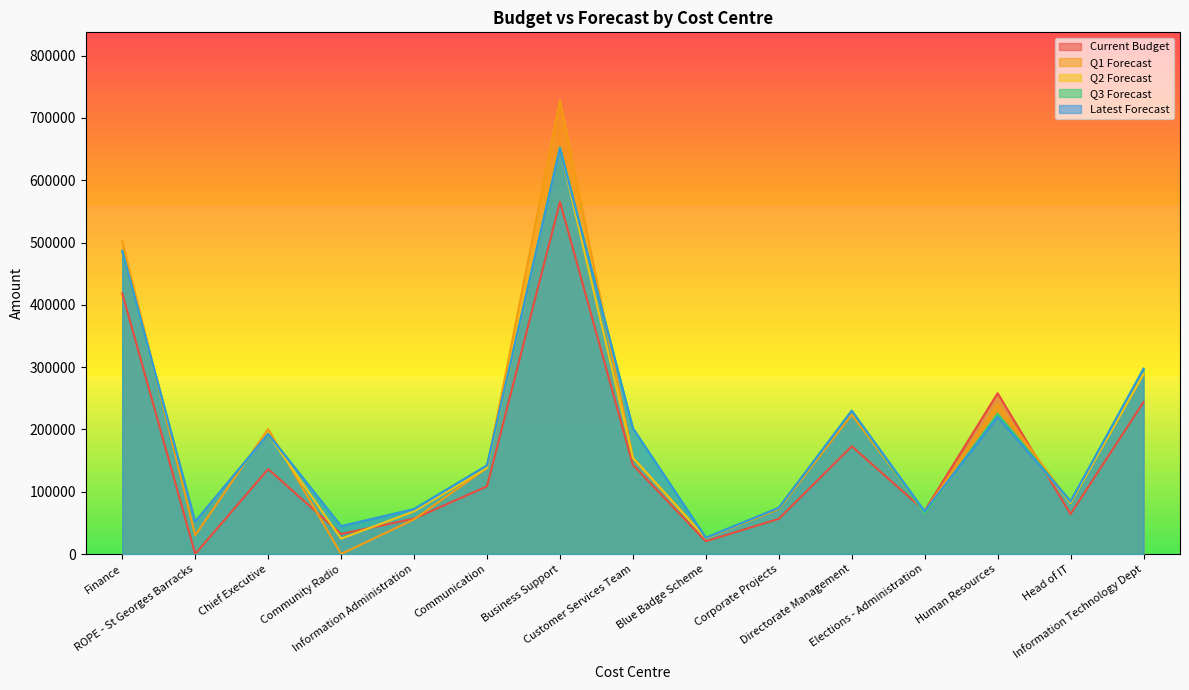

Reading right to left, list all the values displayed in this chart.

Current Budget: Information Technology Dept=243900	Head of IT=64200	Human Resources=258100	Elections - Administration=69500	Directorate Management=172900	Corporate Projects=56500	Blue Badge Scheme=20500	Customer Services Team=143000	Business Support=565300	Communication=108600	Information Administration=56800	Community Radio=32200	Chief Executive=136300	ROPE - St Georges Barracks=0	Finance=418300
Q1 Forecast: Information Technology Dept=289120	Head of IT=82050	Human Resources=240000	Elections - Administration=67900	Directorate Management=223700	Corporate Projects=72300	Blue Badge Scheme=25480	Customer Services Team=154470	Business Support=728100	Communication=138400	Information Administration=55580	Community Radio=0	Chief Executive=200800	ROPE - St Georges Barracks=30000	Finance=501700
Q2 Forecast: Information Technology Dept=289120	Head of IT=82050	Human Resources=225000	Elections - Administration=65720	Directorate Management=229700	Corporate Projects=74200	Blue Badge Scheme=25480	Customer Services Team=154470	Business Support=652300	Communication=138400	Information Administration=68400	Community Radio=24700	Chief Executive=192420	ROPE - St Georges Barracks=51900	Finance=486300
Q3 Forecast: Information Technology Dept=297200	Head of IT=84500	Human Resources=225000	Elections - Administration=65700	Directorate Management=230000	Corporate Projects=74200	Blue Badge Scheme=26200	Customer Services Team=201900	Business Support=652500	Communication=142200	Information Administration=72600	Community Radio=44700	Chief Executive=192600	ROPE - St Georges Barracks=51900	Finance=486300
Latest Forecast: Information Technology Dept=297200	Head of IT=84500	Human Resources=220000	Elections - Administration=68700	Directorate Management=230000	Corporate Projects=74200	Blue Badge Scheme=26200	Customer Services Team=201900	Business Support=651100	Communication=142200	Information Administration=71800	Community Radio=44700	Chief Executive=192600	ROPE - St Georges Barracks=51900	Finance=486300